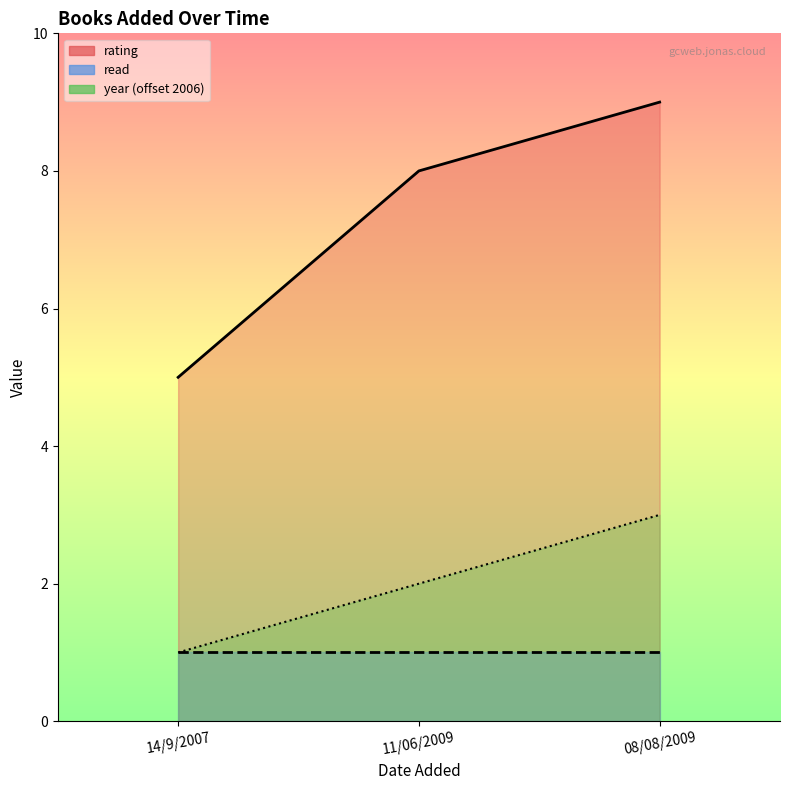

What position from the right is 11/06/2009?

2